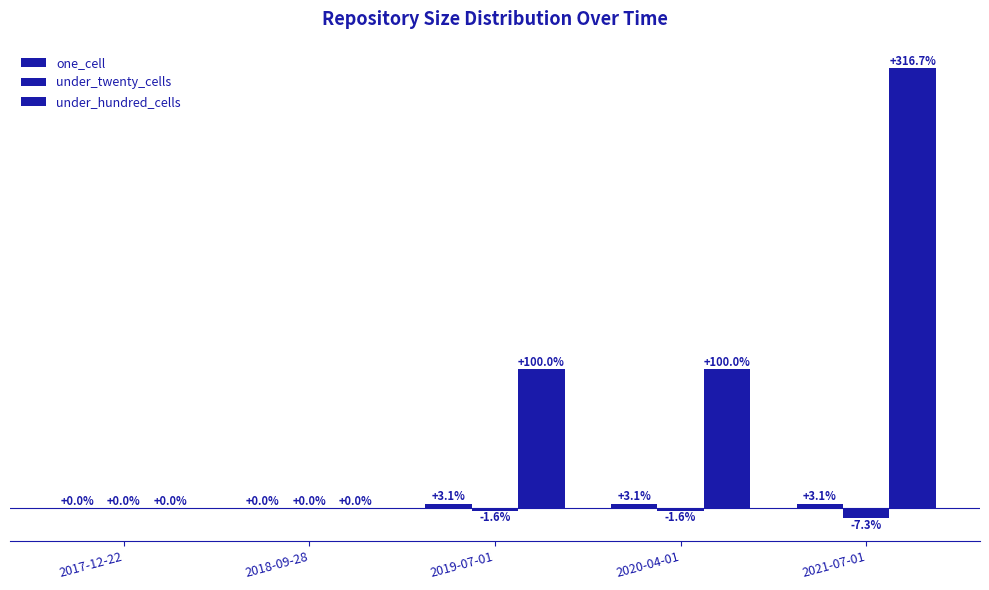

What is the sum of all under_hundred_cells values?

516.7